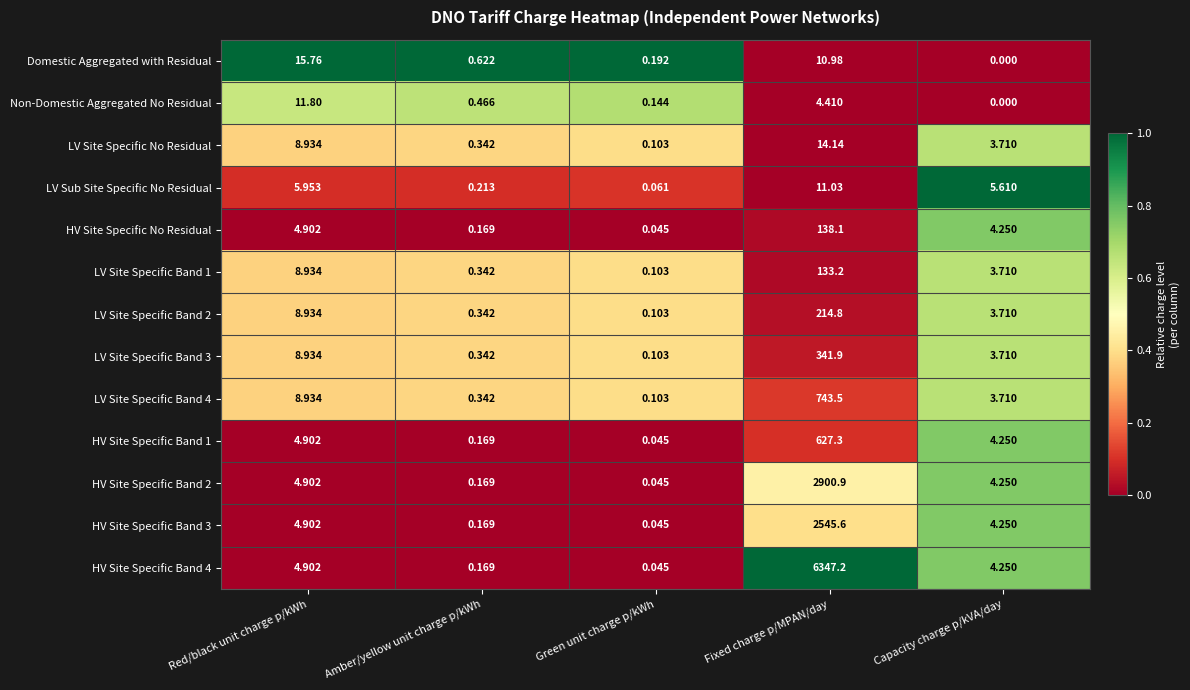

Is the value of LV Sub Site Specific No Residual at Amber/yellow unit charge p/kWh greater than the value of LV Site Specific Band 4 at Capacity charge p/kVA/day?

No